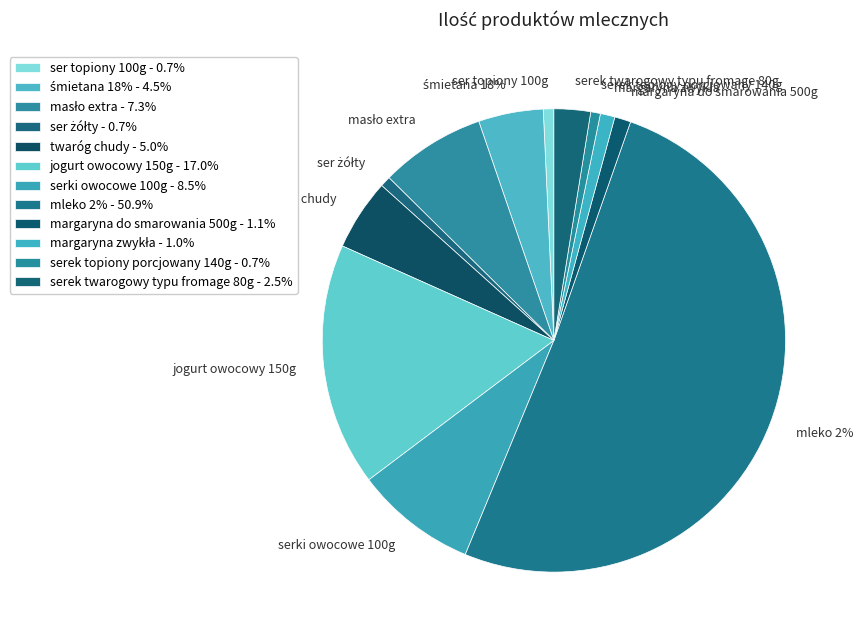

Which has a higher value, ser topiony 100g or margaryna do smarowania 500g?

margaryna do smarowania 500g